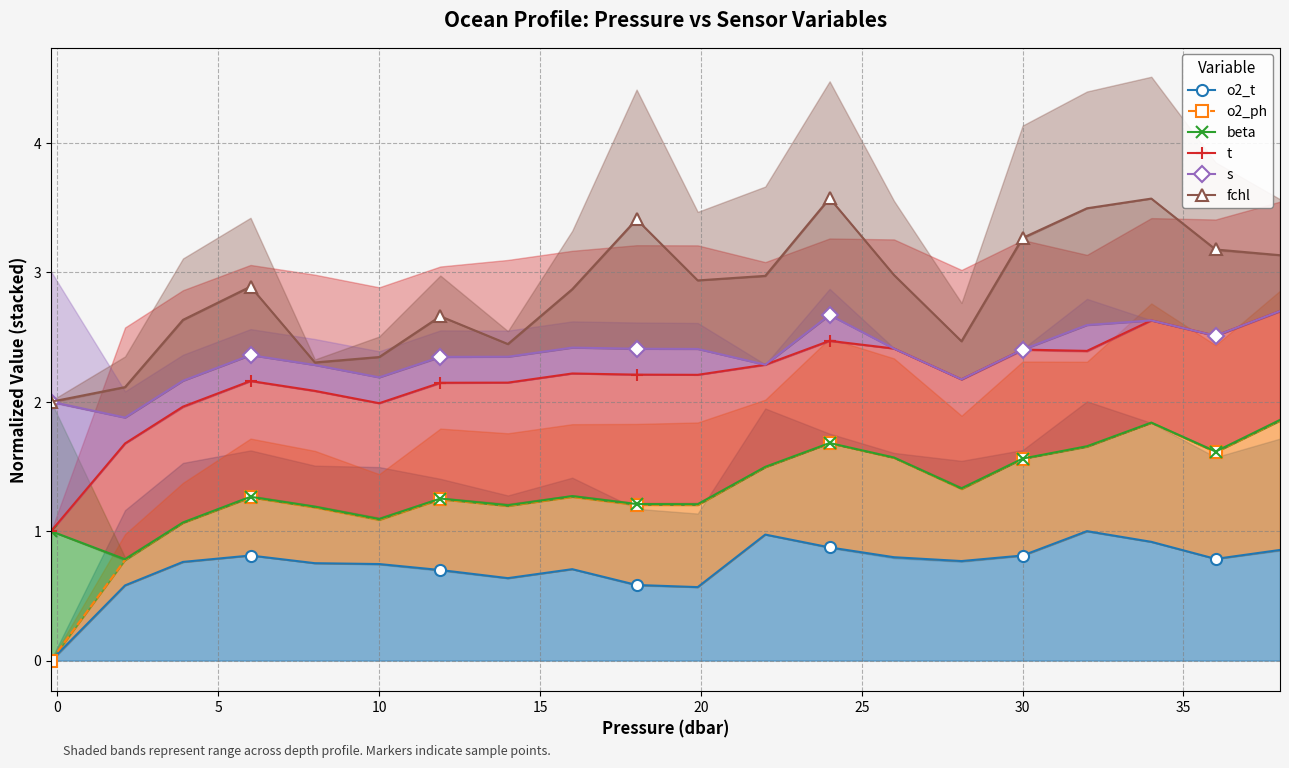

Reading left to right, what are all the values shown in this chart?

o2_t: 0.0	0.6	0.8	0.8	0.8	0.7	0.7	0.6	0.7	0.6	0.6	1.0	0.9	0.8	0.8	0.8	1.0	0.9	0.8	0.9
o2_ph: 0.0	0.8	1.1	1.3	1.2	1.1	1.2	1.2	1.3	1.2	1.2	1.5	1.7	1.6	1.3	1.6	1.7	1.8	1.6	1.9
beta: 1.0	0.8	1.1	1.3	1.2	1.1	1.3	1.2	1.3	1.2	1.2	1.5	1.7	1.6	1.3	1.6	1.7	1.8	1.6	1.9
t: 1.0	1.7	2.0	2.2	2.1	2.0	2.1	2.1	2.2	2.2	2.2	2.3	2.5	2.4	2.2	2.4	2.4	2.6	2.5	2.7
s: 2.0	1.9	2.2	2.4	2.3	2.2	2.3	2.3	2.4	2.4	2.4	2.3	2.7	2.4	2.2	2.4	2.6	2.6	2.5	2.7
fchl: 2.0	2.1	2.6	2.9	2.3	2.3	2.7	2.4	2.9	3.4	2.9	3.0	3.6	3.0	2.5	3.3	3.5	3.6	3.2	3.1